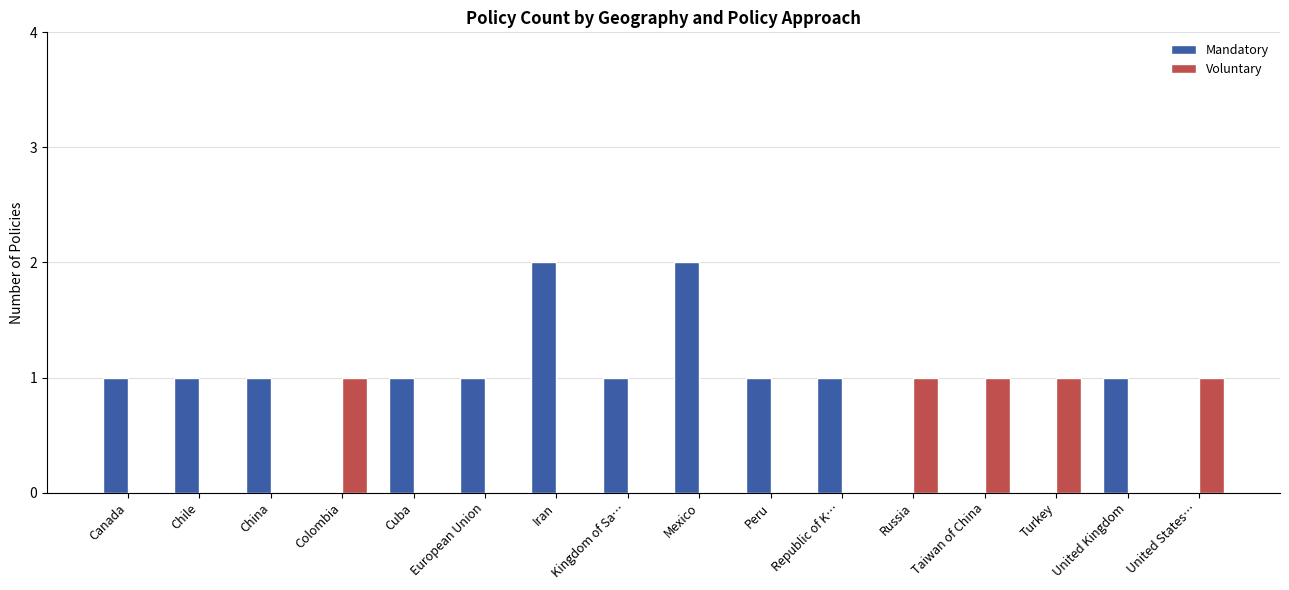

Count the Mandatory values in the range 0 to 1.

14